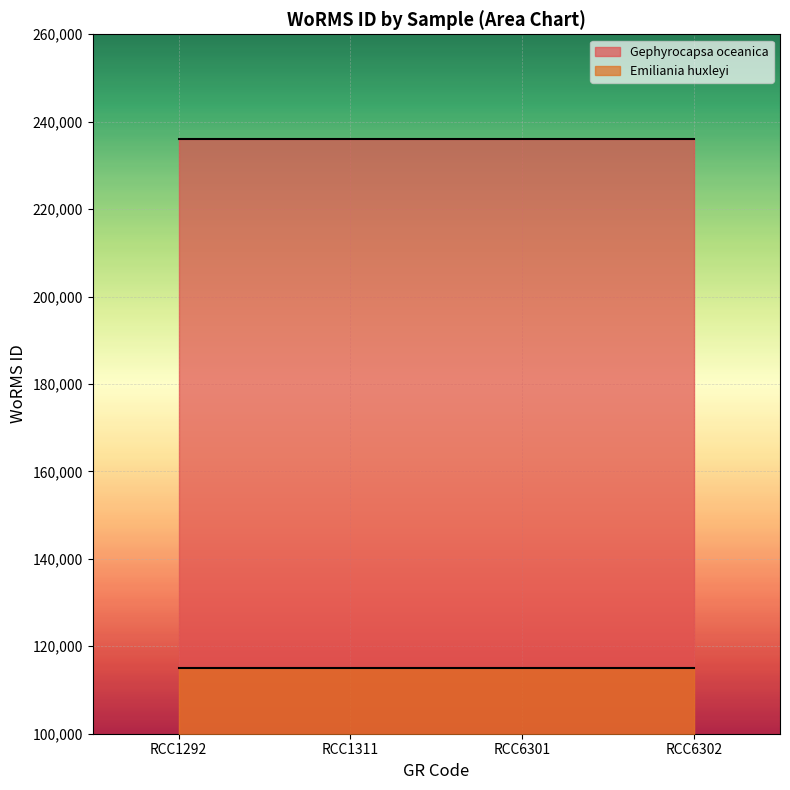

What is the total value across all series at RCC1311?

351059